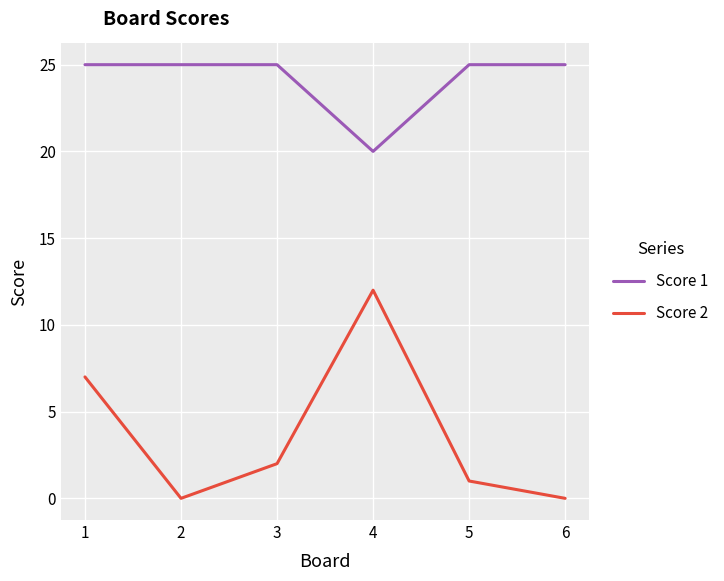

Which series has the widest spread of values?

Score 2